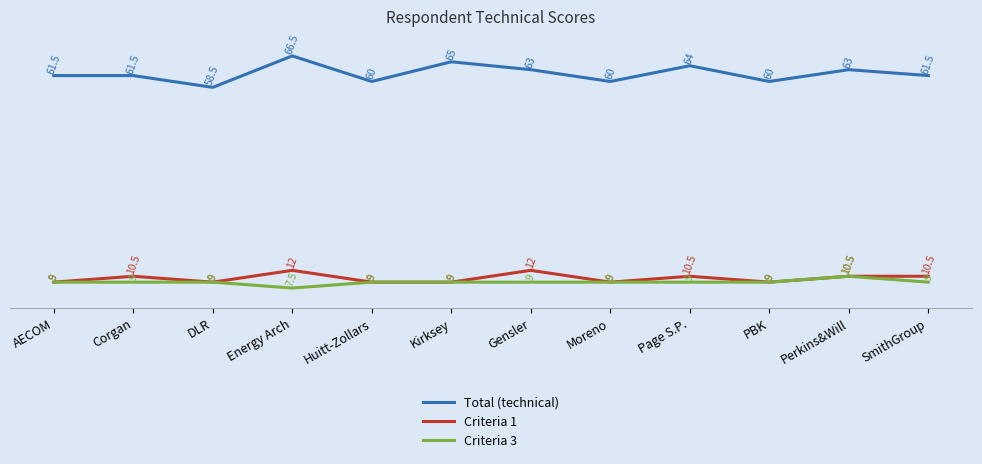

Is it true that Criteria 1 equals 10.5 at SmithGroup?

True